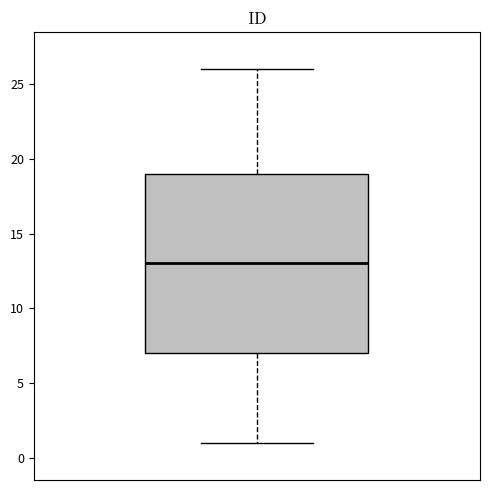

Transcribe this box plot: give where the median line is, the range the box spans, and where the two whiskers end, as read against the y-axis. The values are not printed on the chart, so give them approximately, as read against the axis.

median 13, box 7 to 19, whiskers 1 to 26